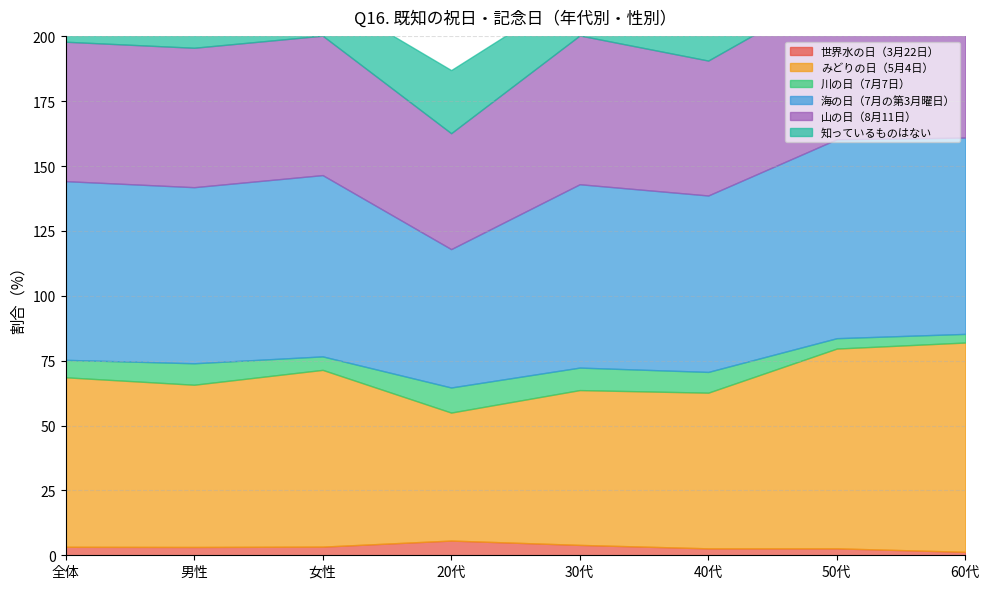

In みどりの日（5月4日）, how many points are lower than both neighbors (excluding endpoints)?

2